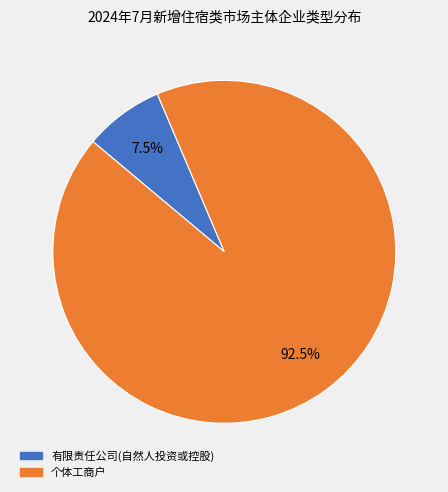

What portion of the pie excludes 个体工商户?

7.5%